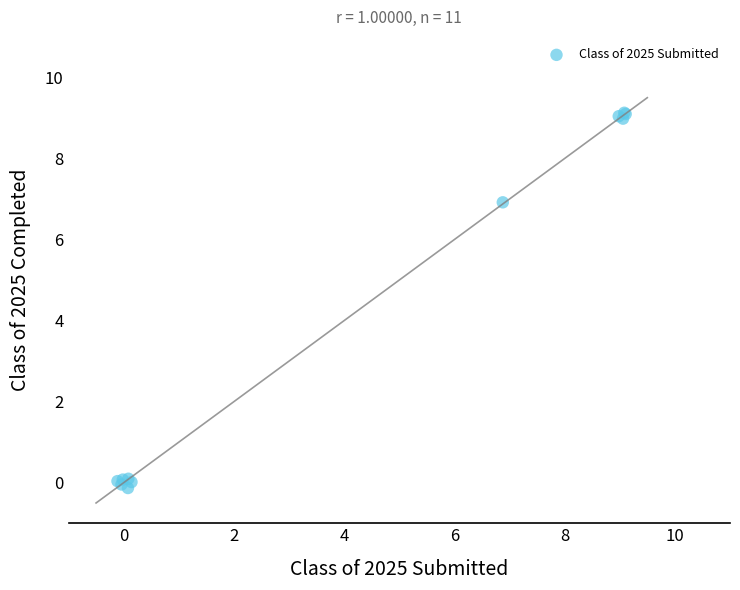

What Y value in the scatter plot is closest to 4?

6.9